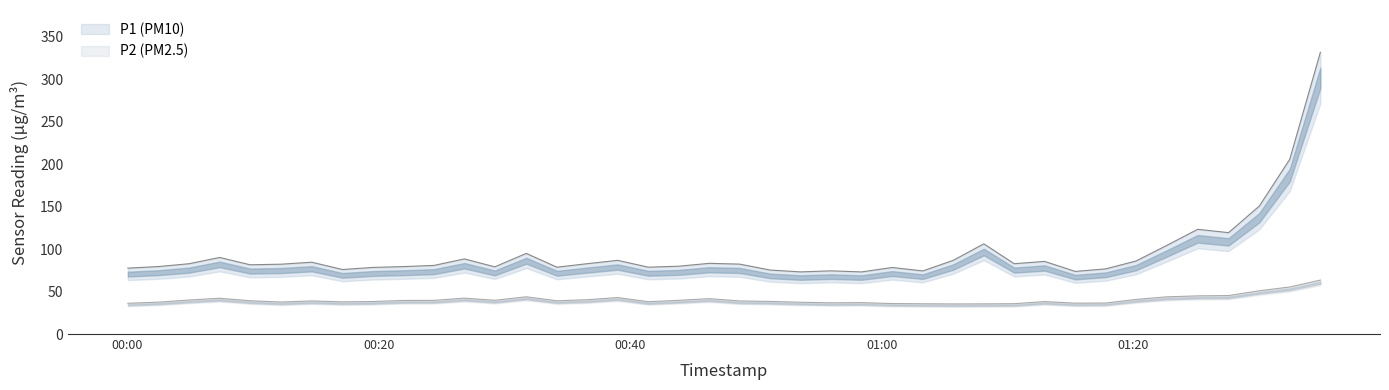

Reading left to right, list all the values displayed in this chart.

P1: 77.6	79.4	82.7	90.1	81.5	82.2	84.5	75.9	78.4	79.3	80.7	88.4	79.1	94.9	78.7	82.8	86.7	78.7	79.8	83.2	82.3	75.3	73.1	74.4	73.1	78.3	74.2	86.7	106.2	82.7	85.5	73.7	76.6	85.9	104.2	123.2	119.3	150.6	205.6	331.6
P2: 36.2	37.5	40.0	42.1	39.2	37.6	39.0	37.9	38.2	39.5	39.6	42.2	39.7	43.8	39.1	40.4	42.9	38.0	39.6	41.6	38.9	38.4	37.4	36.7	36.9	35.9	35.6	35.4	35.5	35.7	38.2	36.3	36.5	40.7	43.8	44.9	45.3	50.9	55.3	63.5